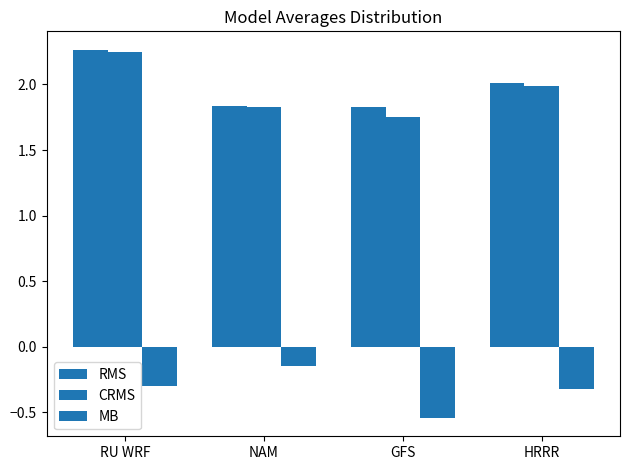

Count the number of data series in this chart.

3